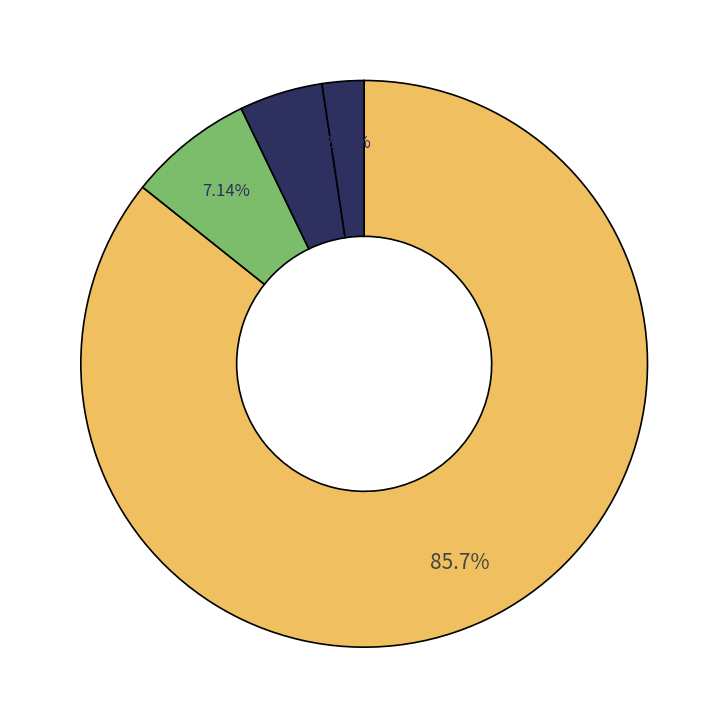

Which slice represents more than half of the pie?

За основу і в цілому